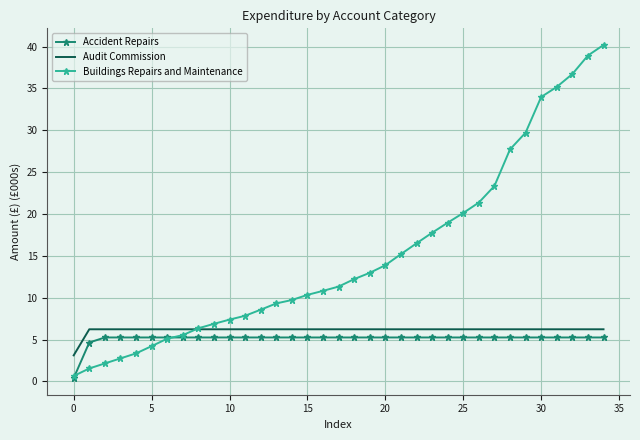

List the series in order of their peak value, lowest first.

Accident Repairs, Audit Commission, Buildings Repairs and Maintenance